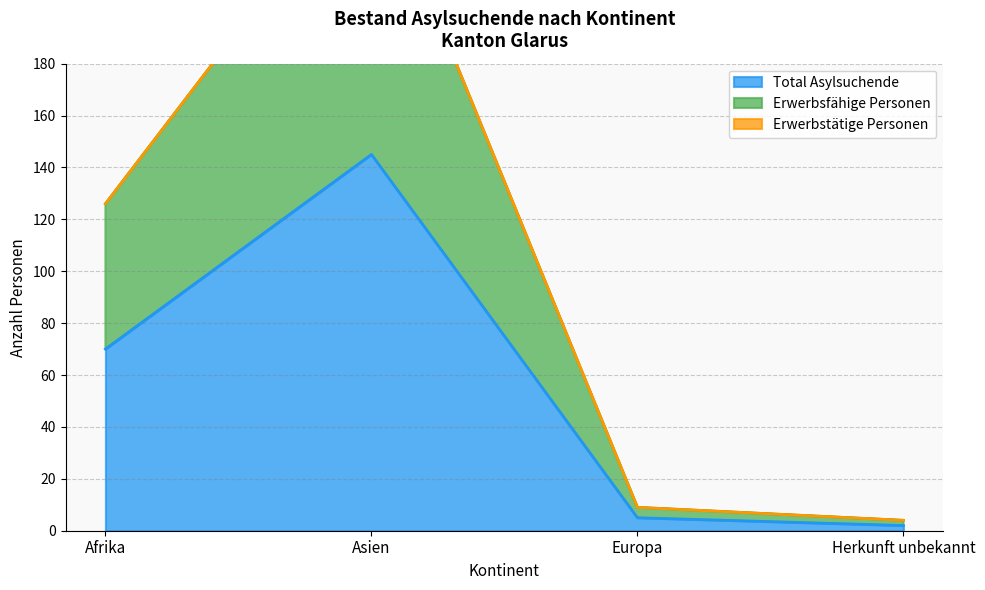

What is the label of the 2nd point from the left?

Asien